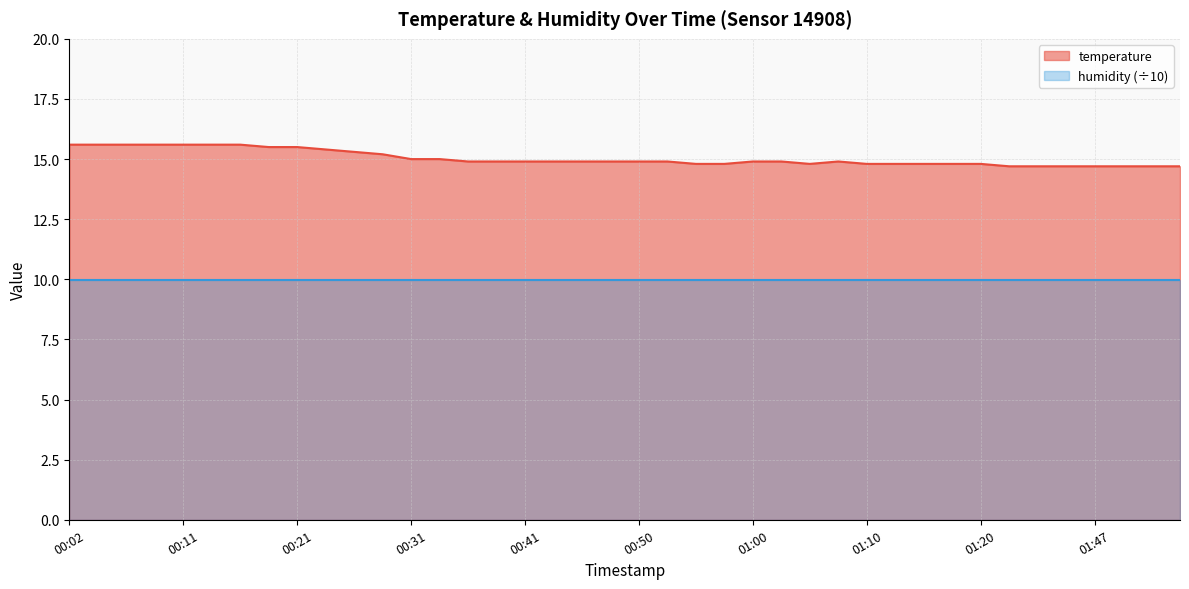

At which category does the data reach its first local valley?

01:05